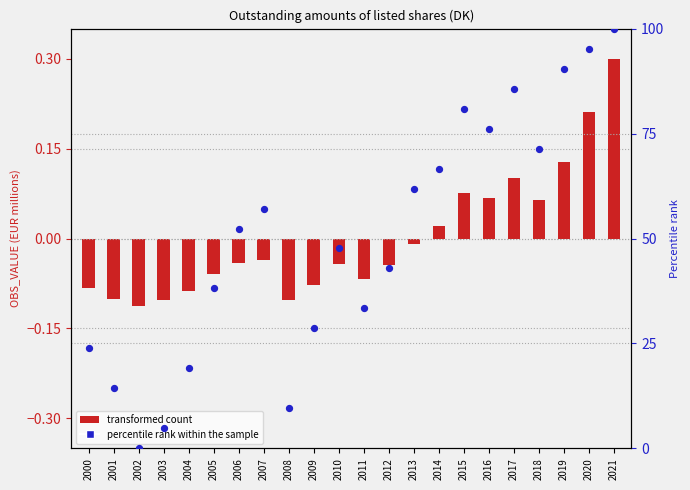

What is the total value across all series at 2011?

33.3